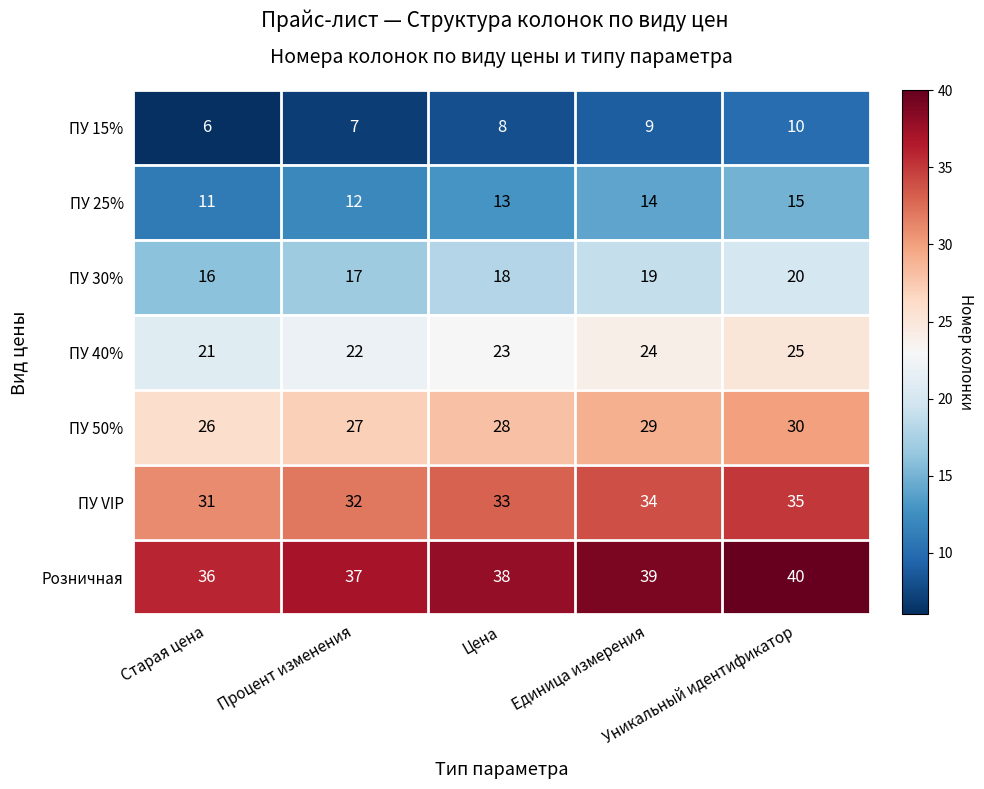

List the series in order of their overall mean, lowest first.

ПУ 15%, ПУ 25%, ПУ 30%, ПУ 40%, ПУ 50%, ПУ VIP, Розничная